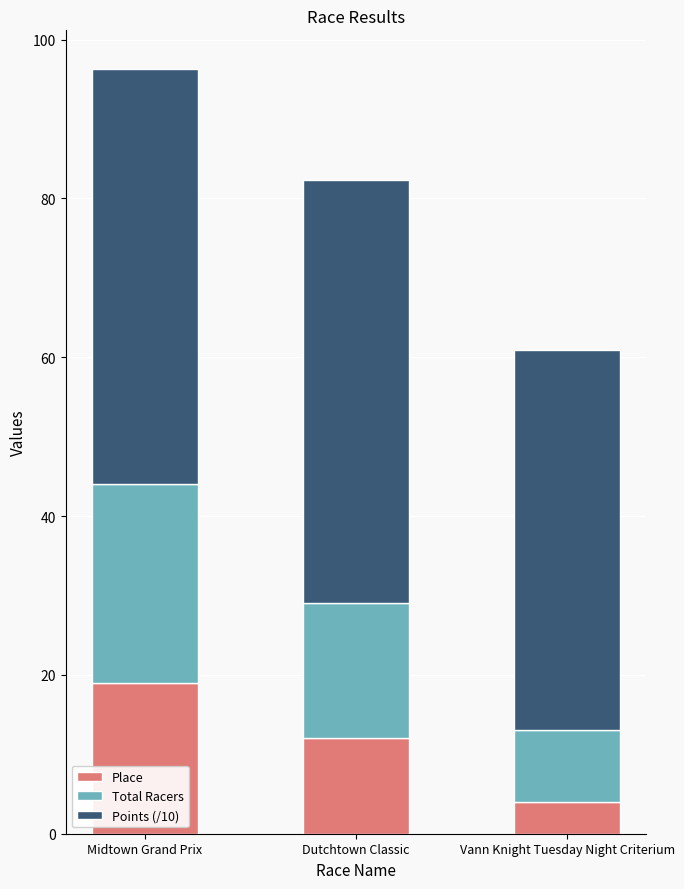

What are all the series names shown in the legend?

Place, Total Racers, Points (/10)